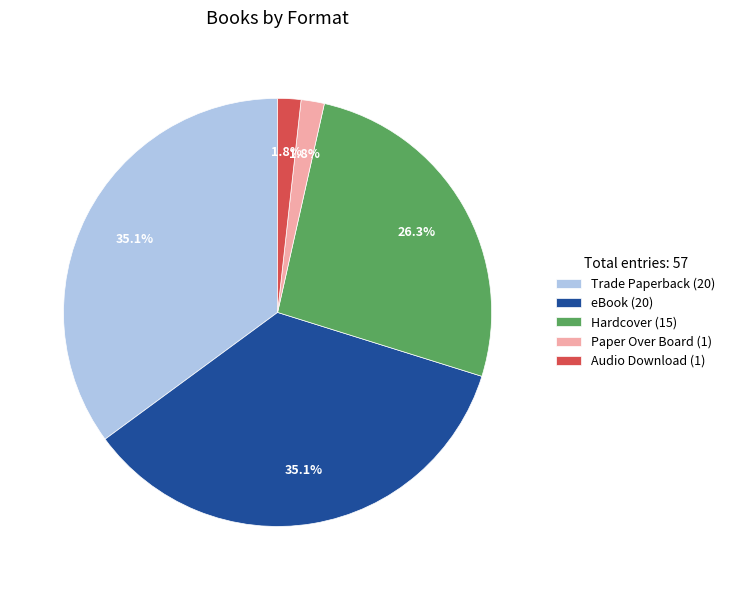

Which has a higher value, Trade Paperback (20) or Audio Download (1)?

Trade Paperback (20)